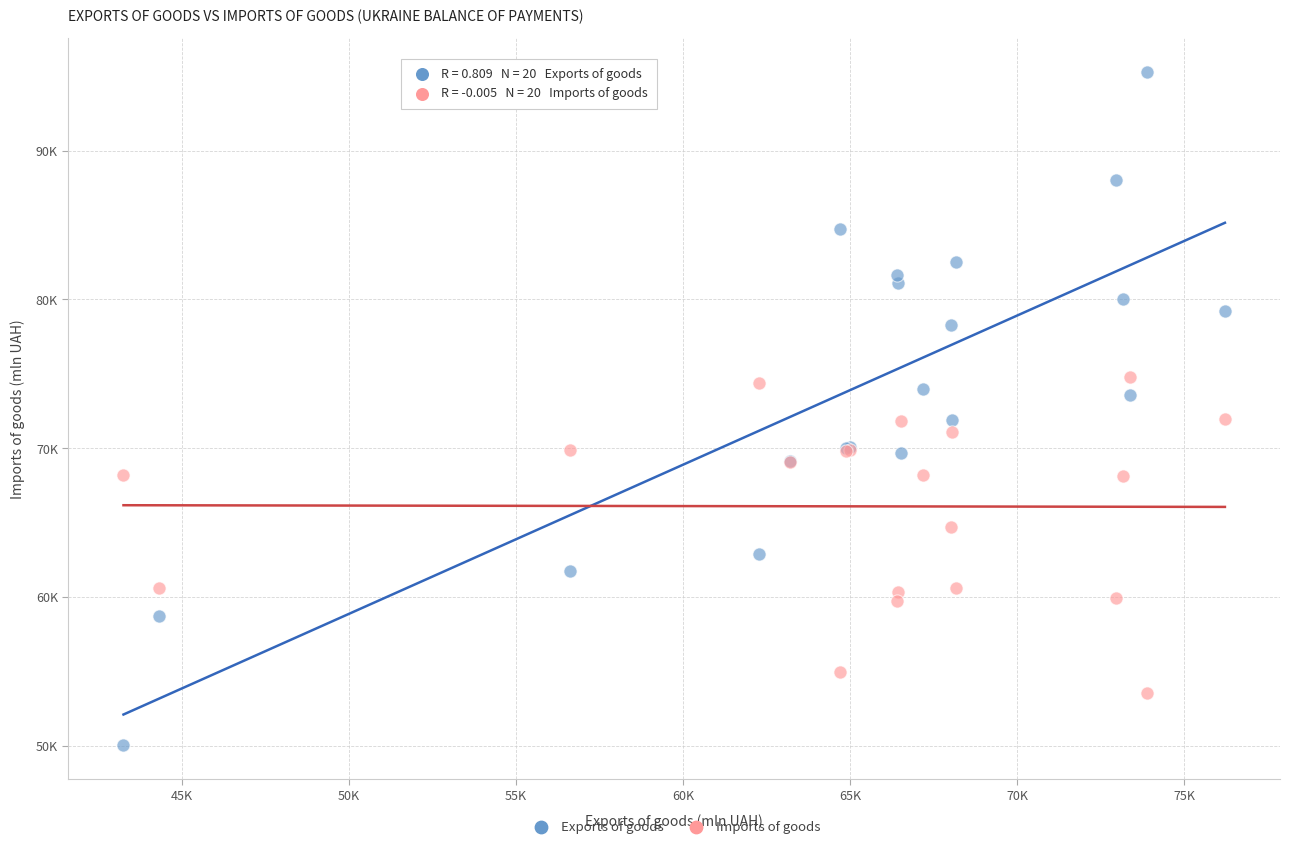

Which series has the largest Y range (max minus min)?

Exports of goods